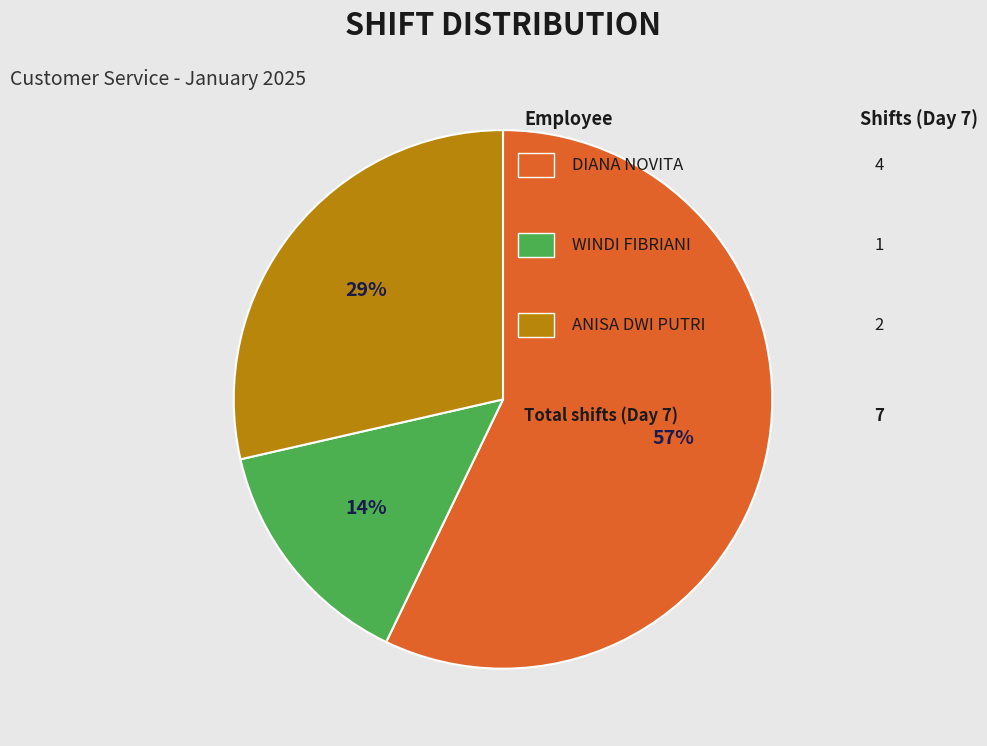

To the nearest percent, what is the difference between the largest and smallest slice percentages?

43%